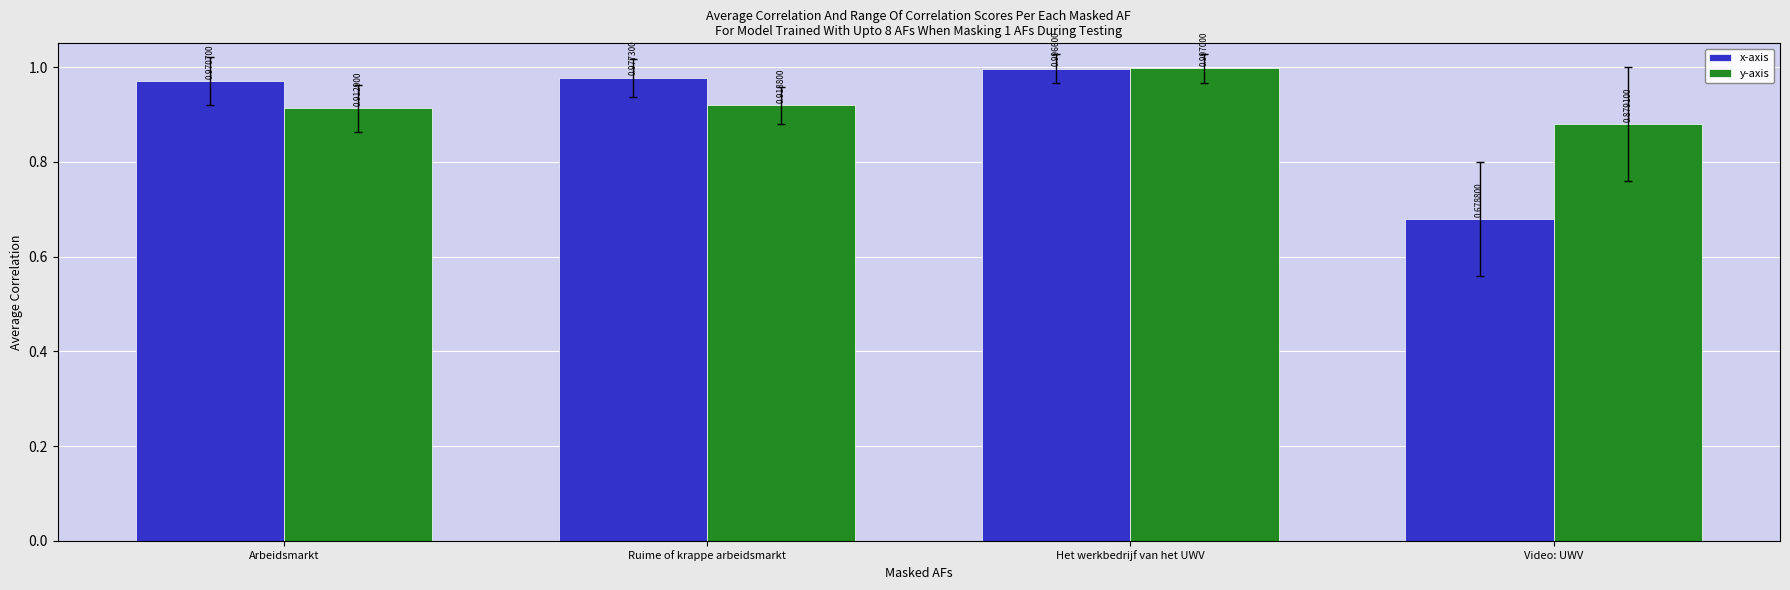

List the labels in order of x-axis value, smallest first.

Video: UWV, Arbeidsmarkt, Ruime of krappe arbeidsmarkt, Het werkbedrijf van het UWV